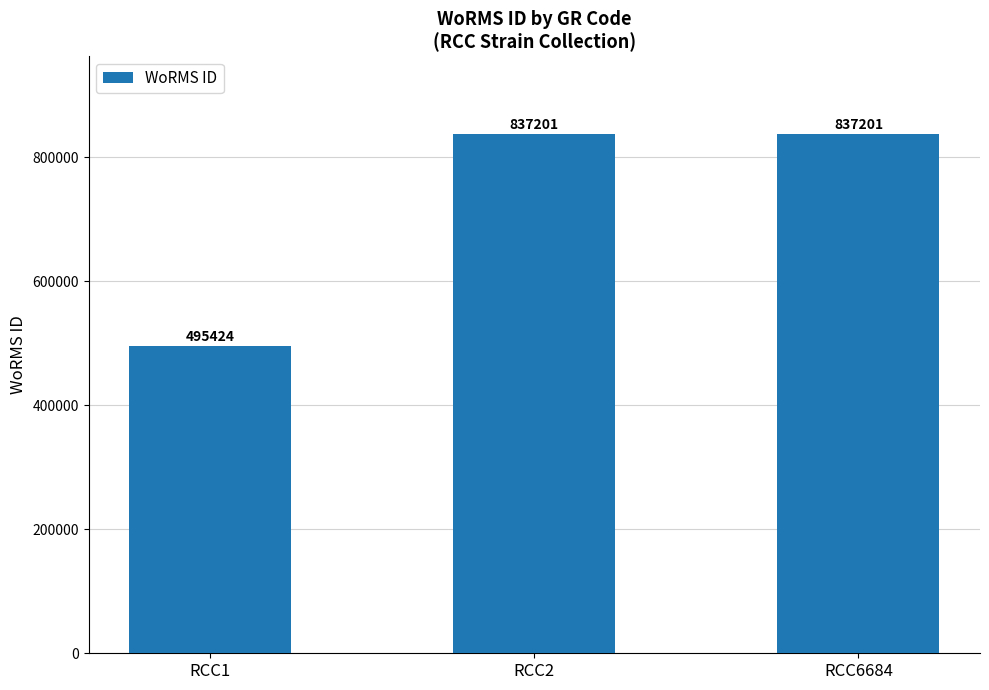

What is the value of the 3rd bar from the left?

837201